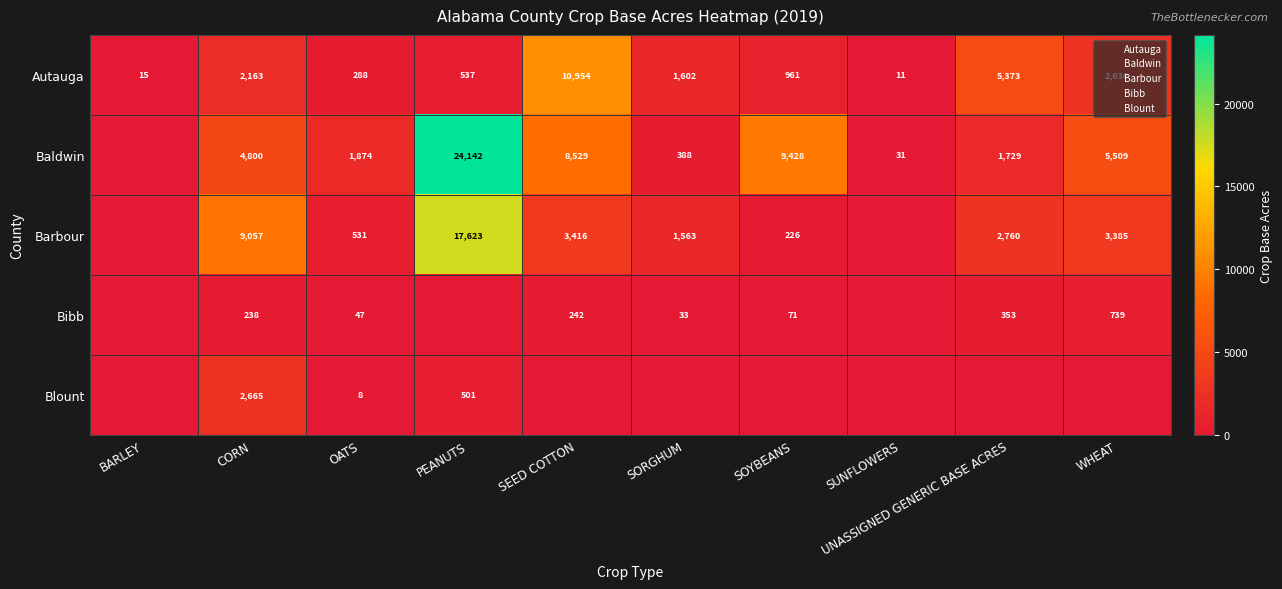

True or false: Autauga has a value of 536.9 at PEANUTS.

True